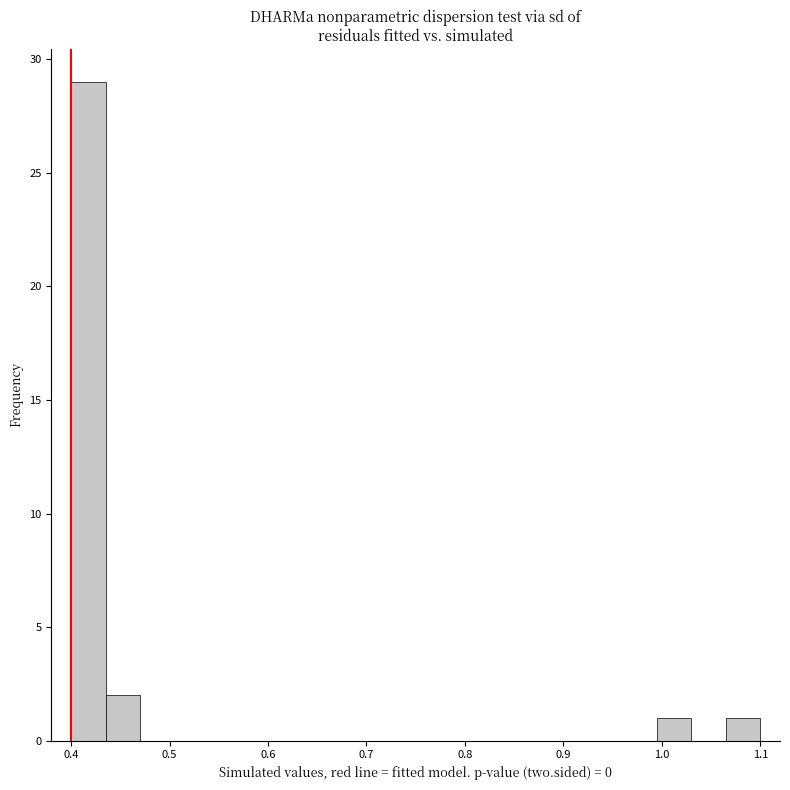

Read against the x-axis, roughly where is the centre of the tallest bar?

0.42